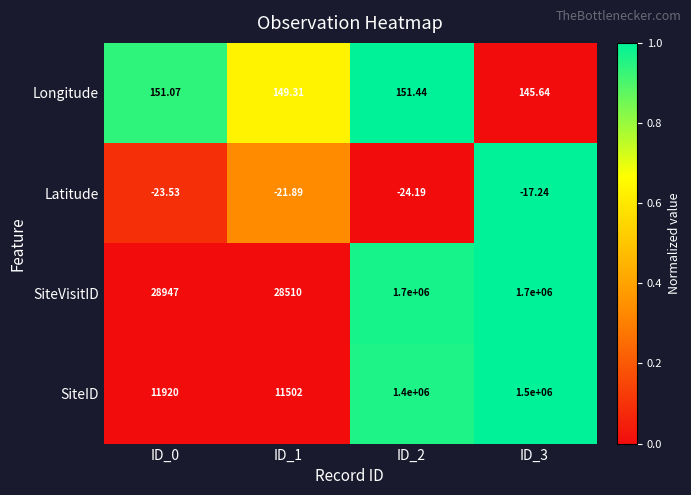

Which series has the largest range (max minus min)?

SiteVisitID